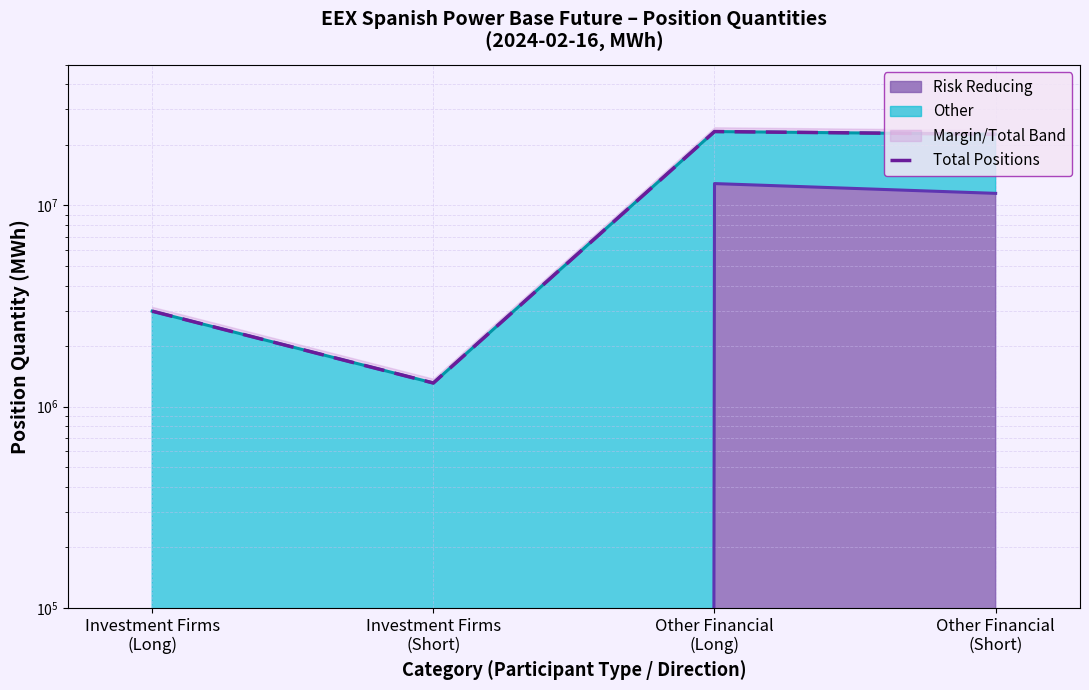

What is the sum of the values at Investment Firms
(Short) and Other Financial
(Long)?

24611477